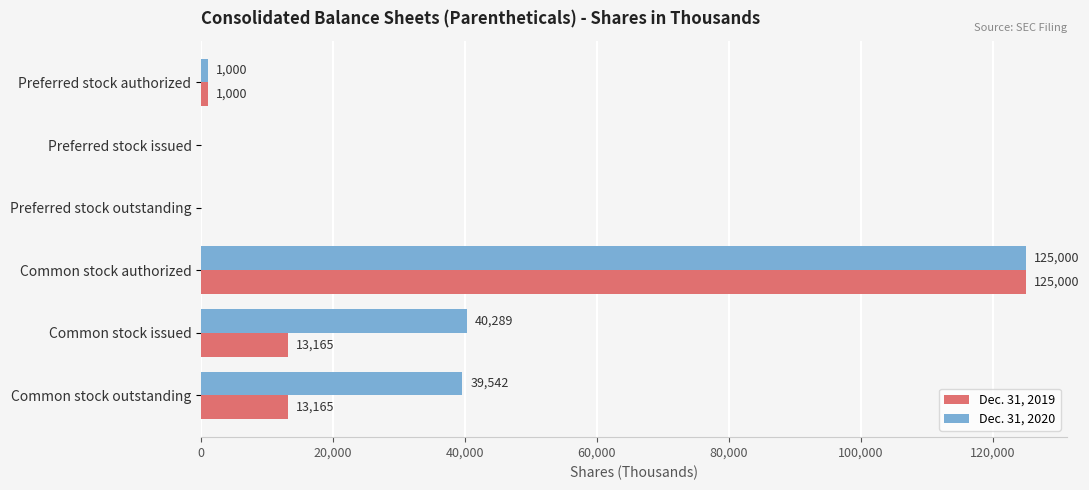

Which series has the largest total across all categories?

Dec. 31, 2020